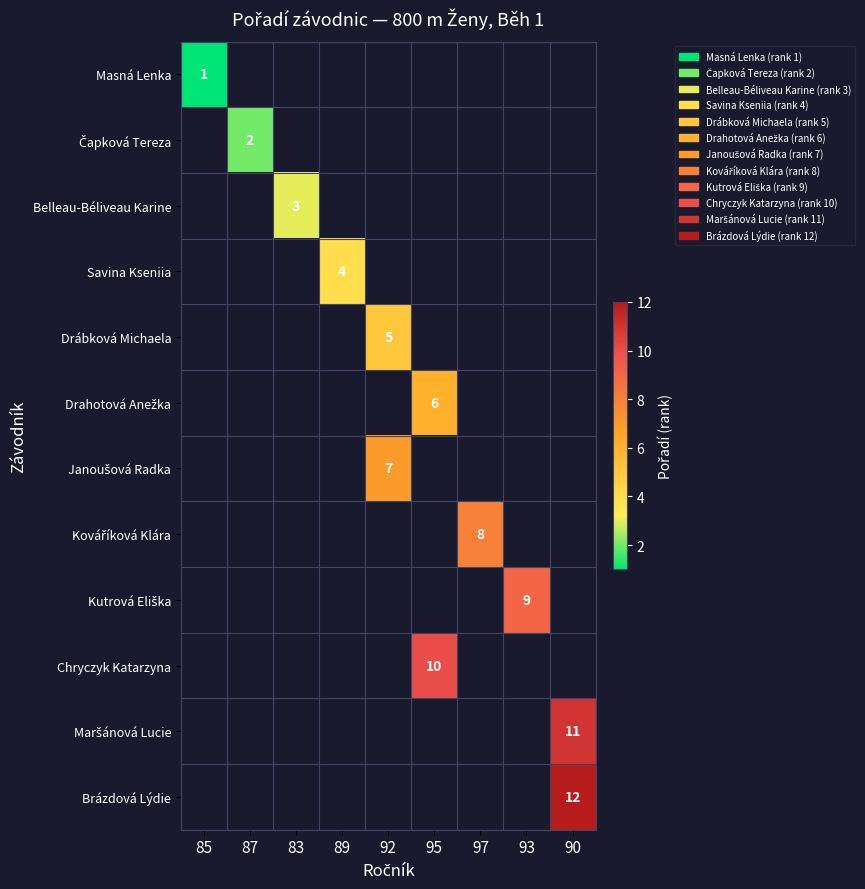

Is it true that Brázdová Lýdie equals 19 at 90?

False